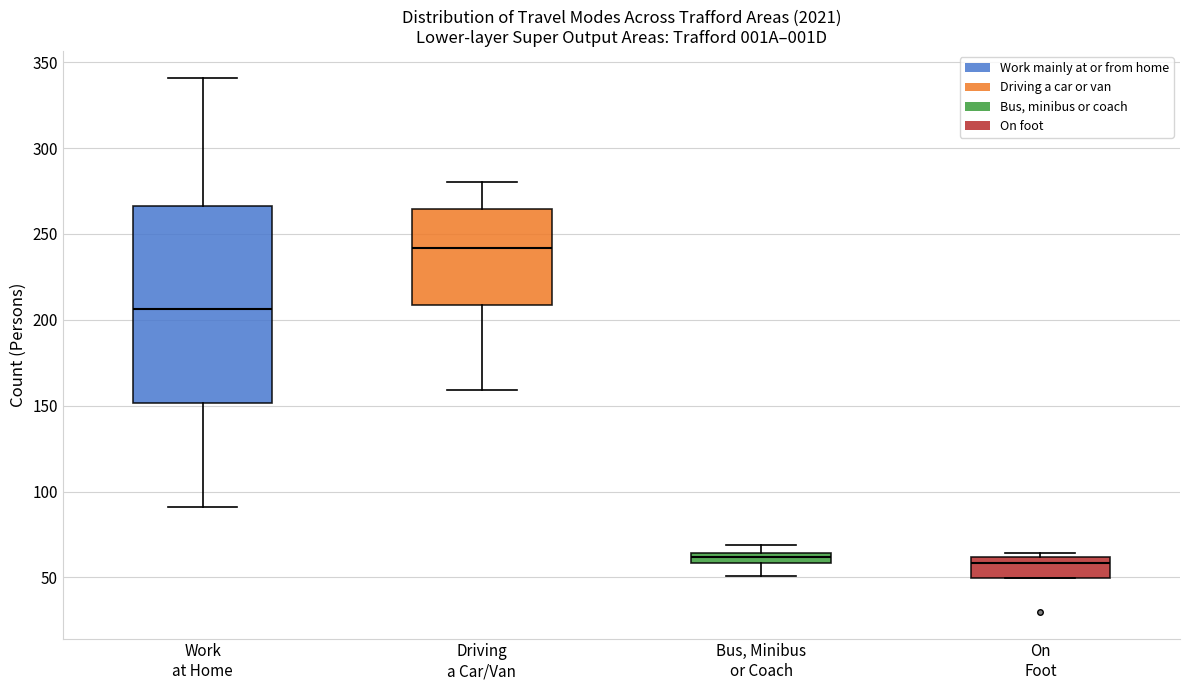

Where is the lower edge of the box for Bus, Minibus or Coach on the y-axis? The values are not printed on the chart, so give them approximately, as read against the axis.

60